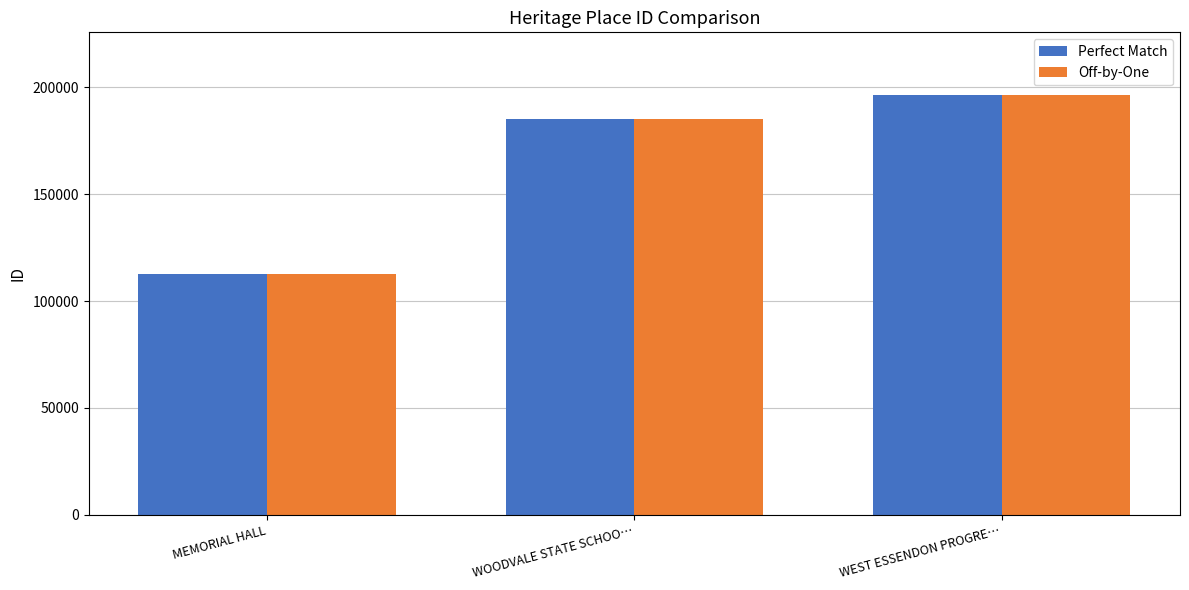

At which label does Perfect Match reach its peak?

WEST ESSENDON PROGRE…